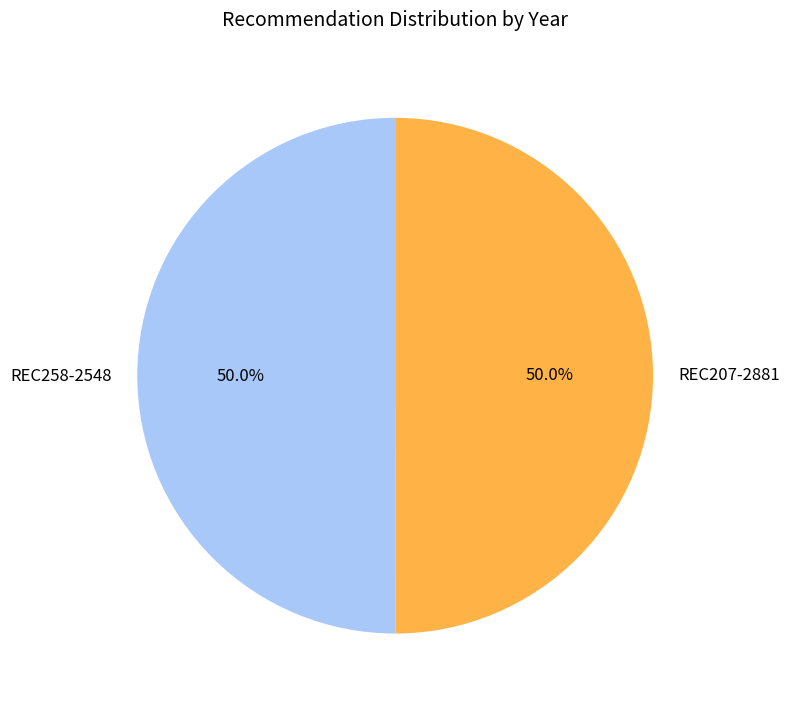

To the nearest percent, what is the combined percentage of REC258-2548 and REC207-2881?

100%